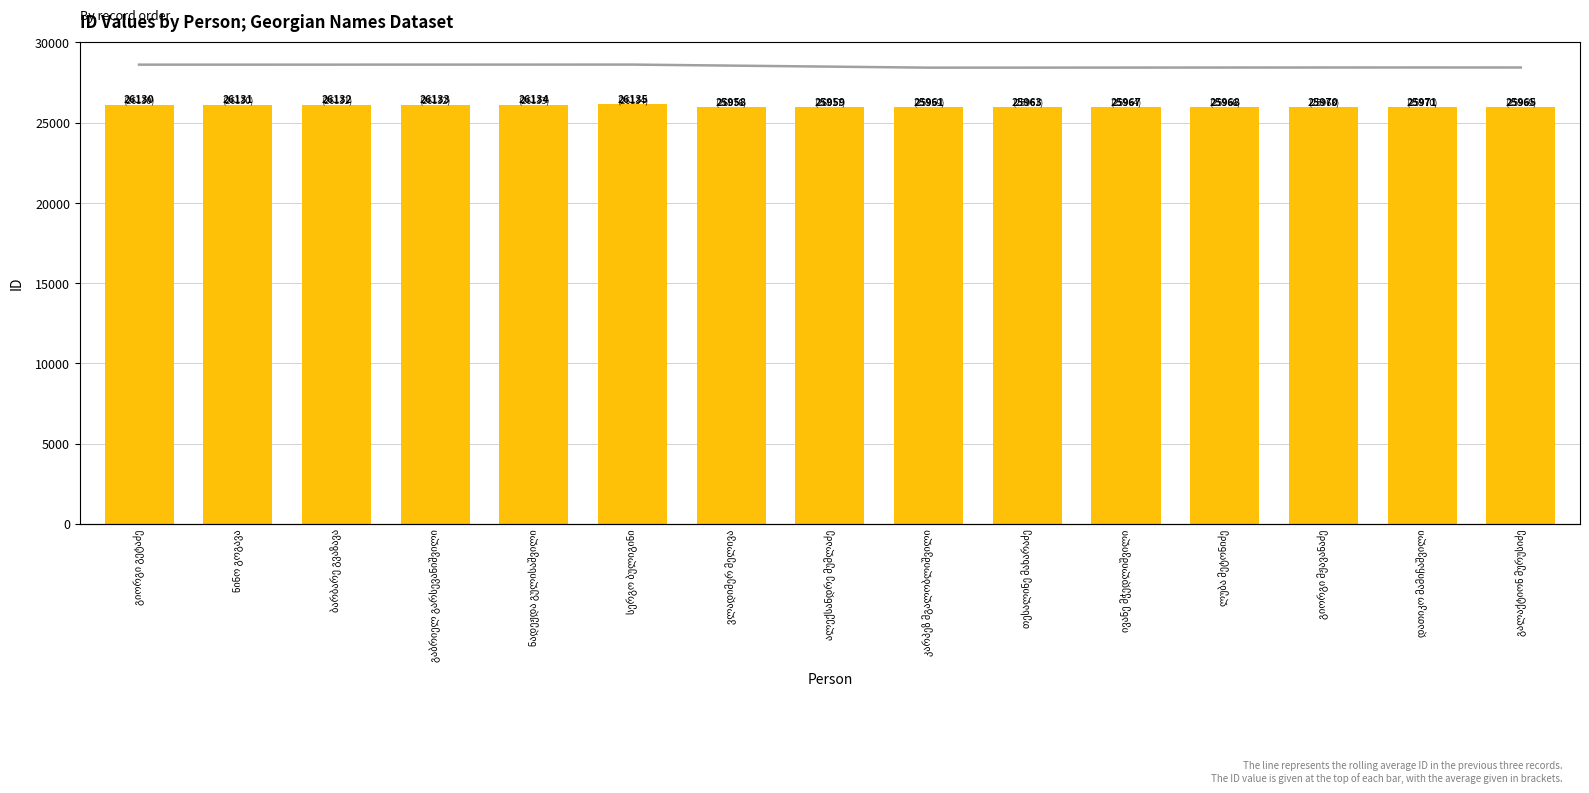

What is the label of the 11th bar from the right?

ნადეჟდა გულისაშვილი